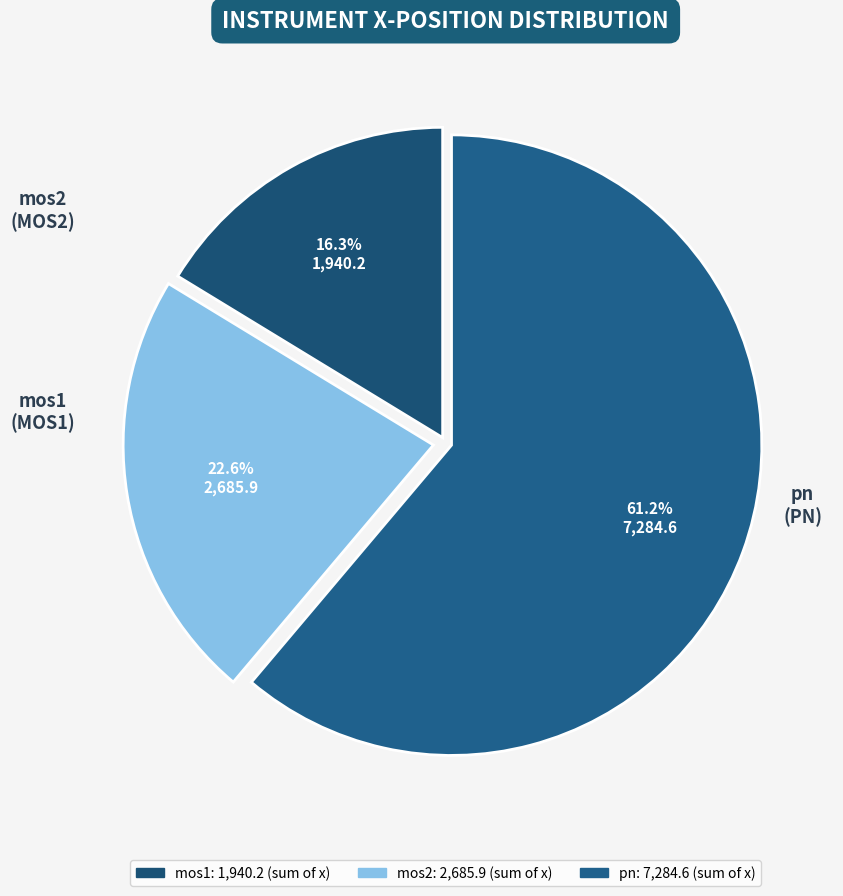

Which slice is the smallest?

mos1